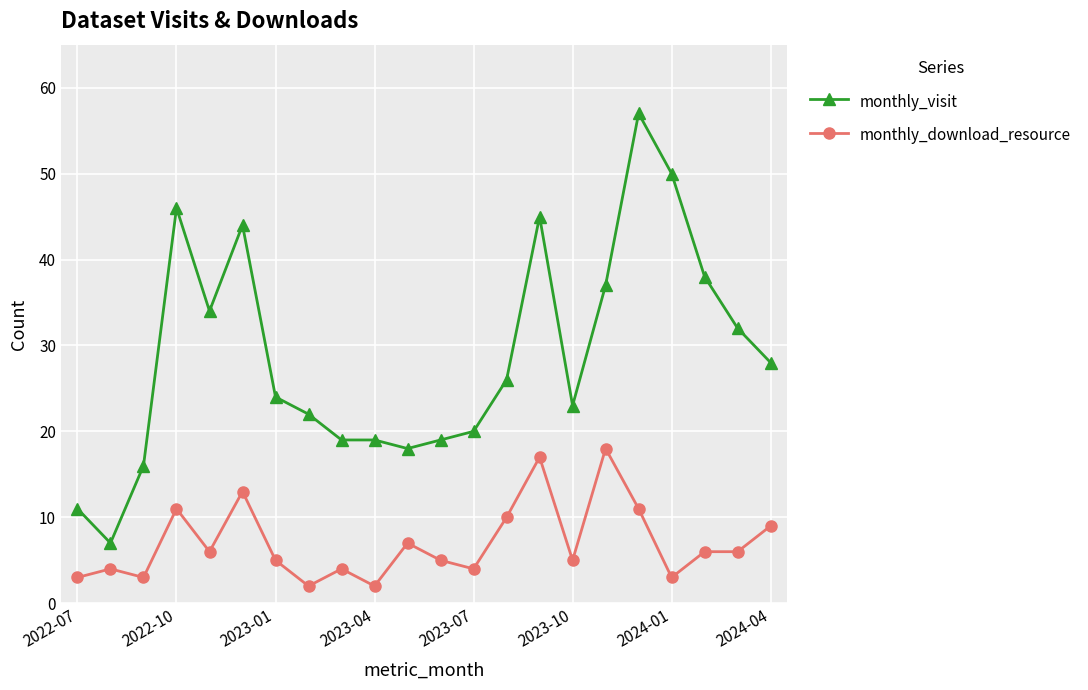

What are all the series names shown in the legend?

monthly_visit, monthly_download_resource